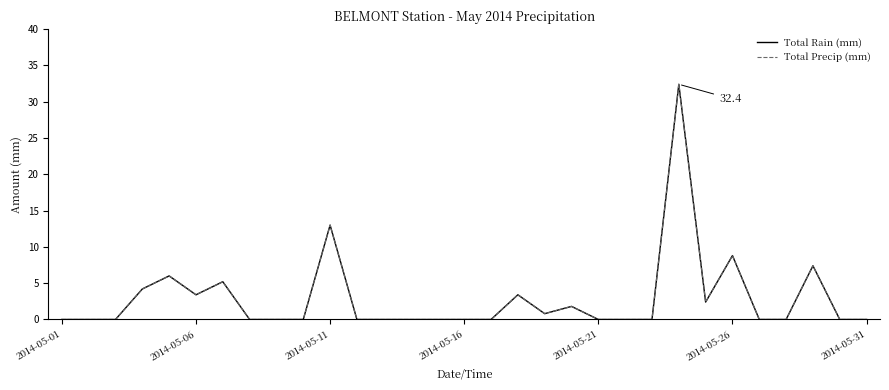

List the series in order of their peak value, lowest first.

Total Rain (mm), Total Precip (mm)